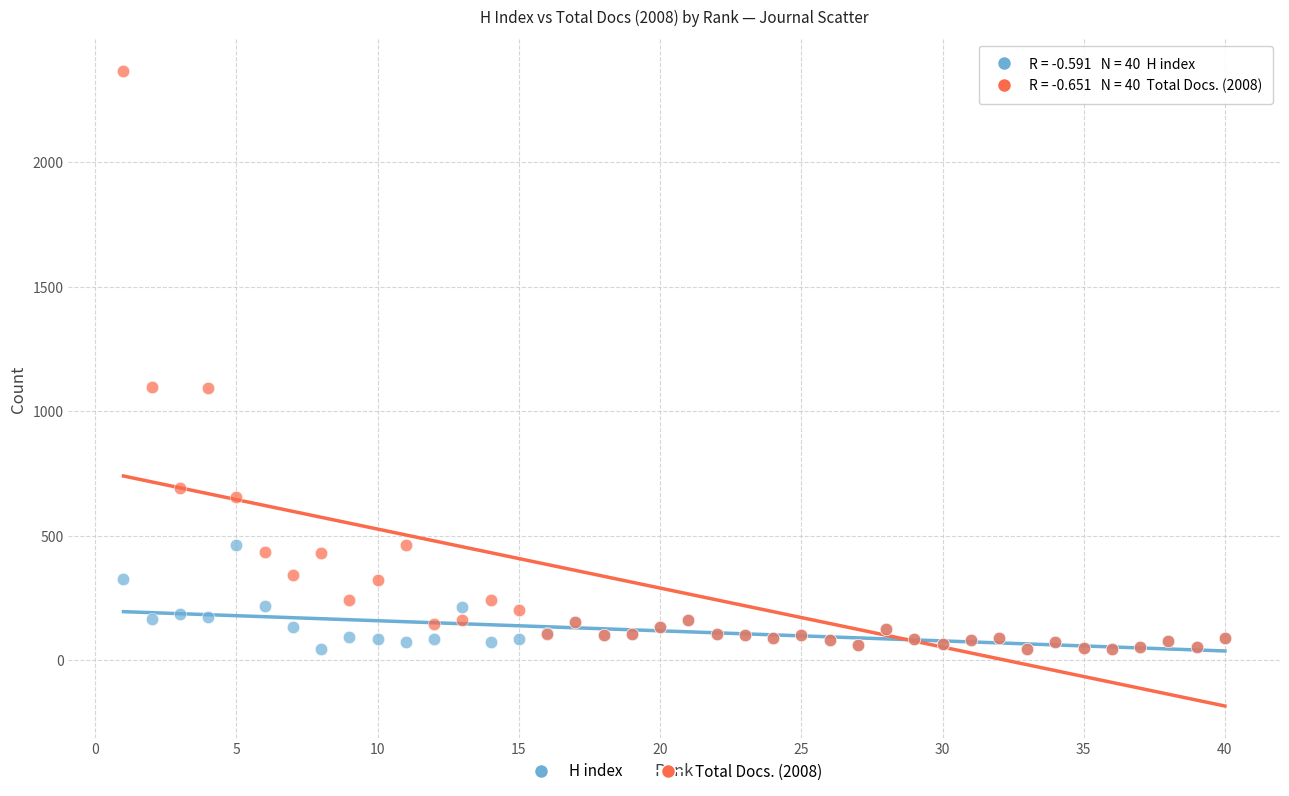

Which series has the widest spread of Y values?

Total Docs. (2008)